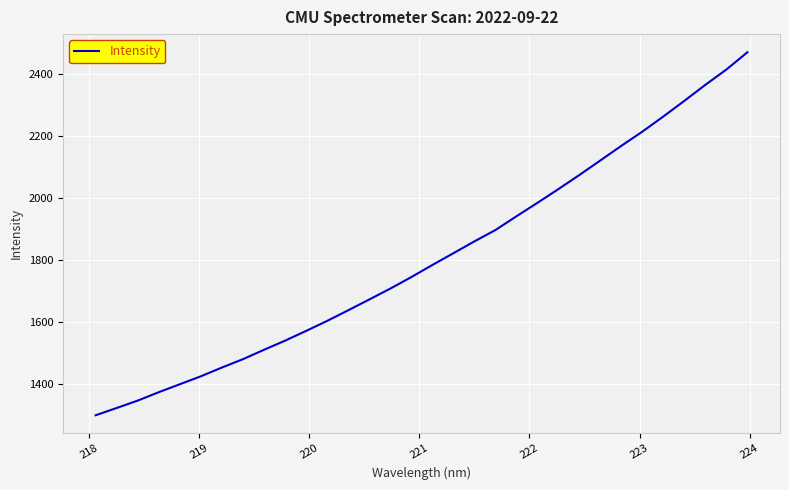

How many lines are shown in the chart?

1